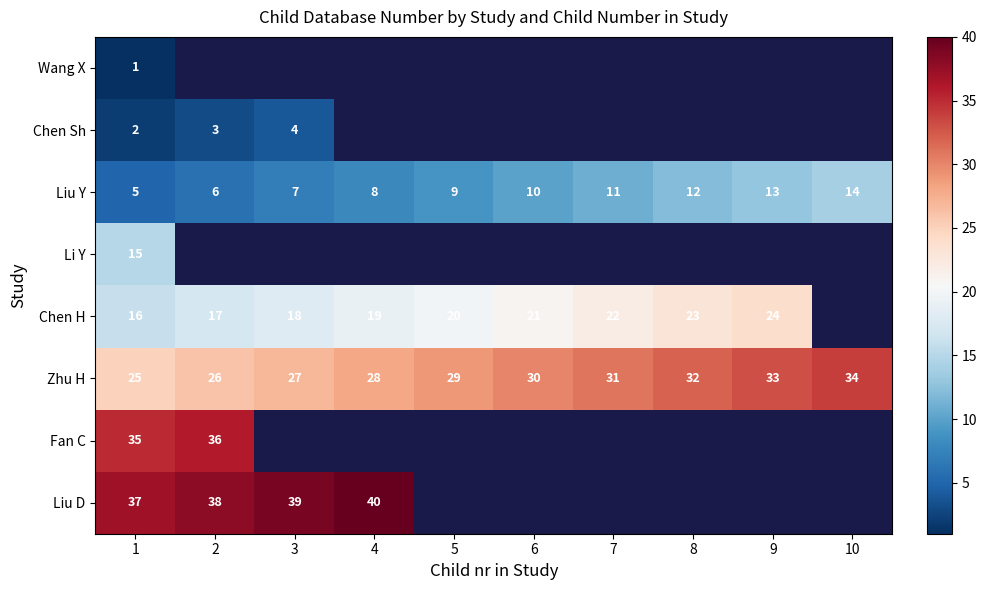

Where is Liu Y nearest to the value 9?

5